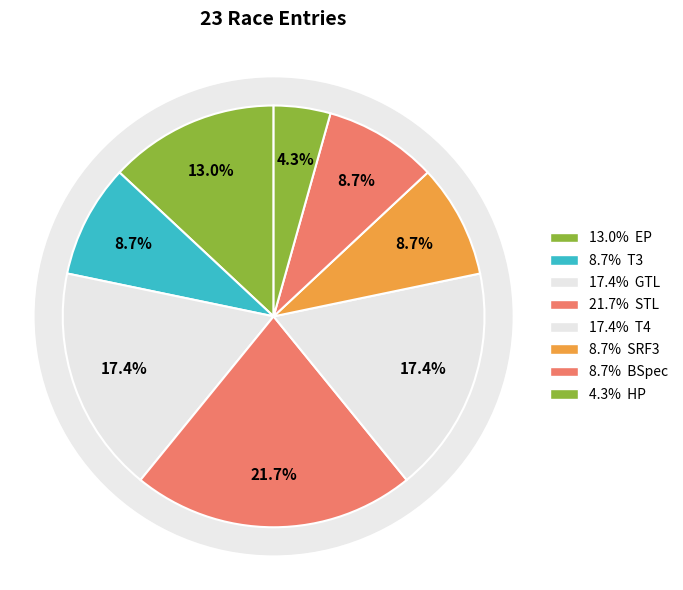

How many segments does this pie chart have?

8